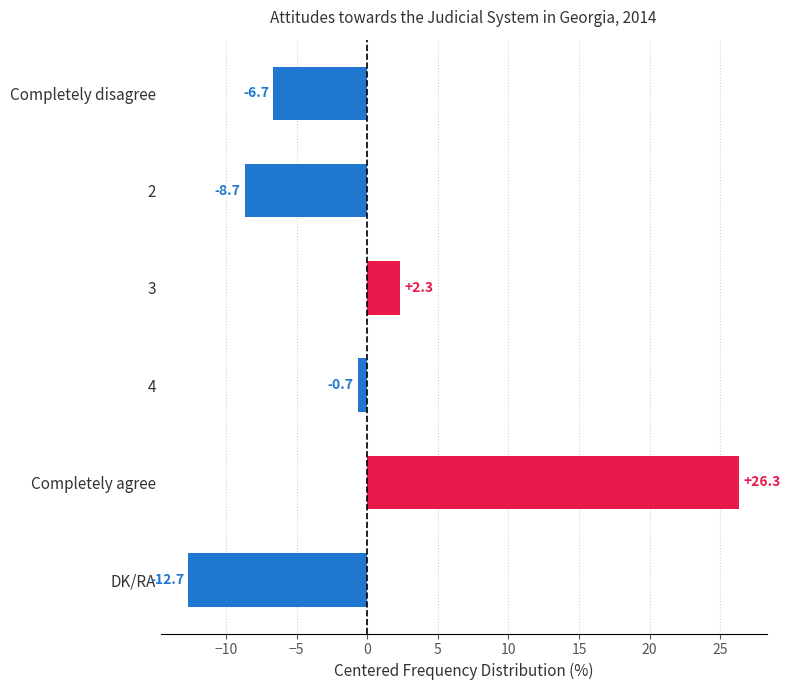

What is the difference between the maximum and minimum values?

39.0